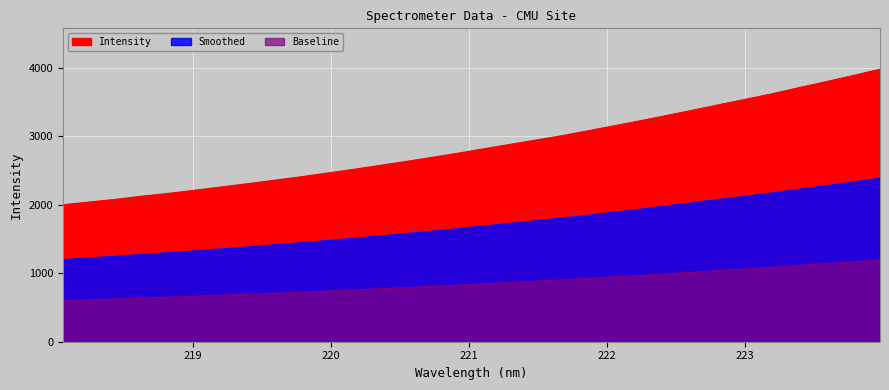

What is the sum of the values at 222.0721 and 219.7801?

5568.6